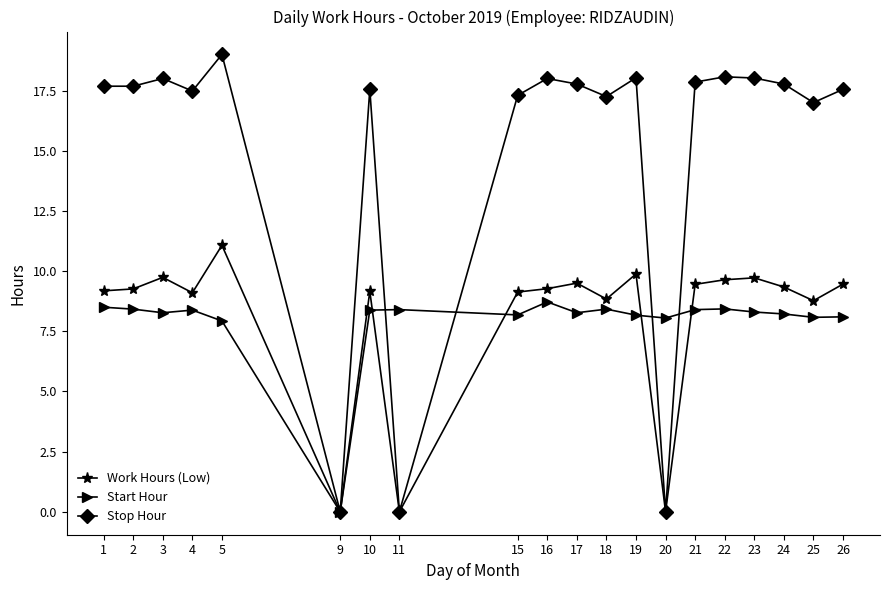

What are all the series names shown in the legend?

Work Hours (Low), Start Hour, Stop Hour